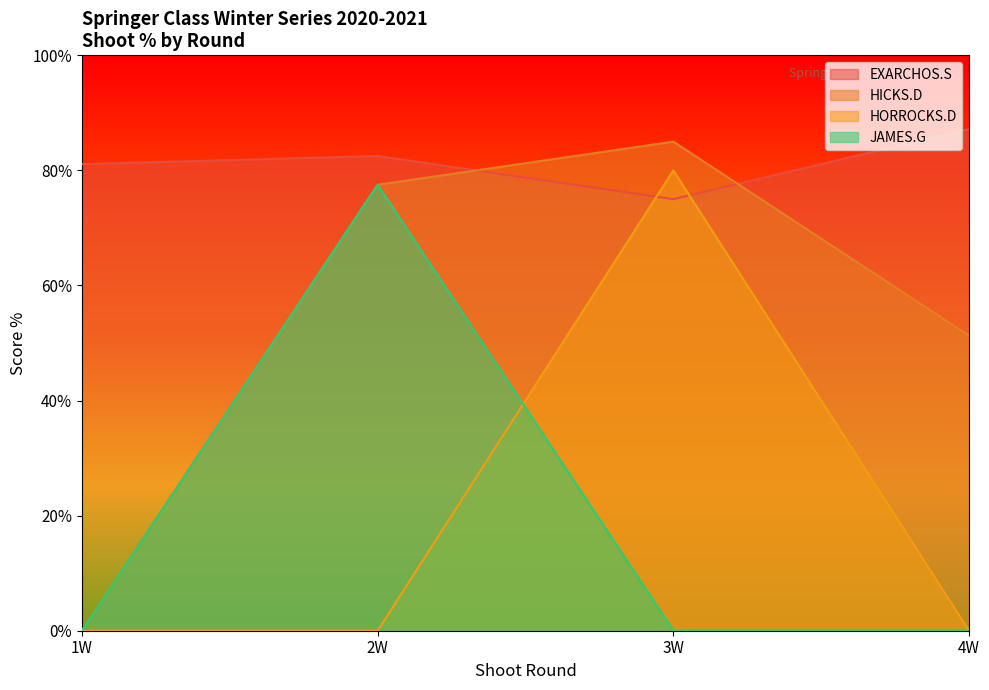

True or false: EXARCHOS.S and JAMES.G intersect in this chart.

False